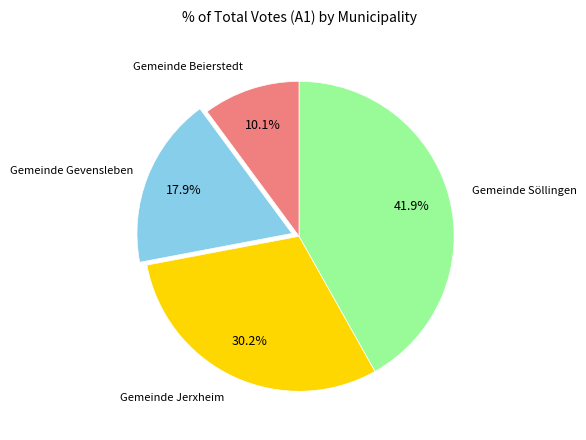

Does any single category account for the majority?

No